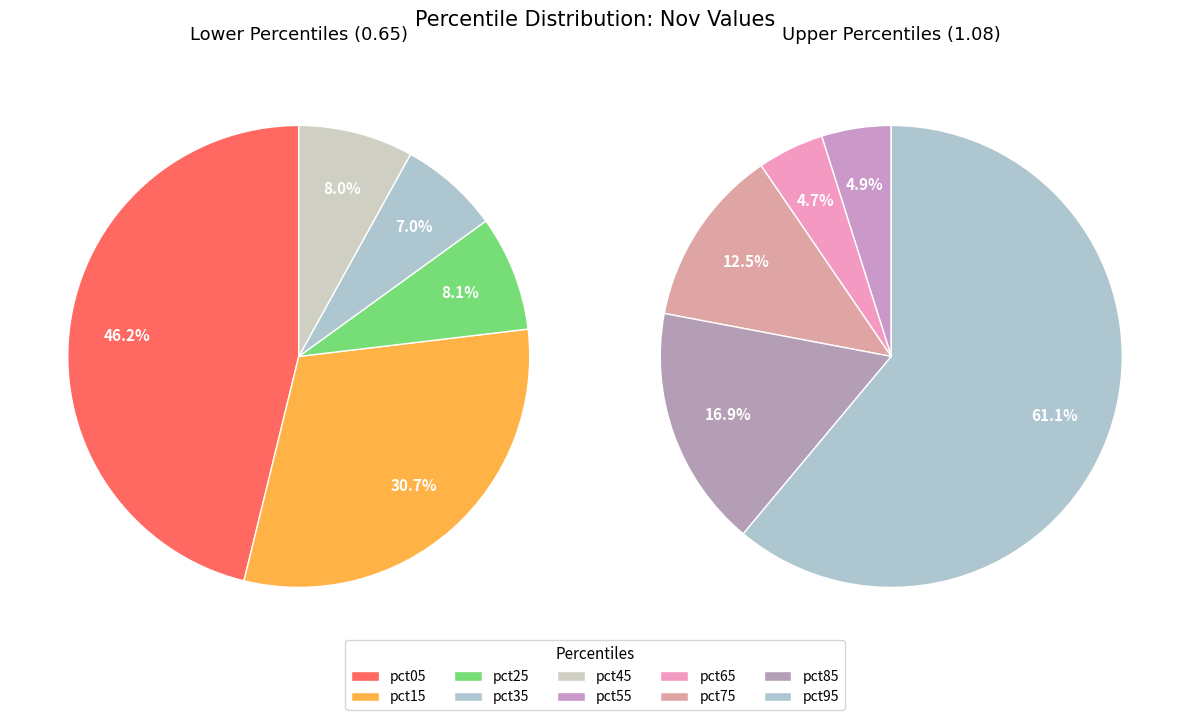

What percentage is the nov_values slice, to the nearest percent?

17%